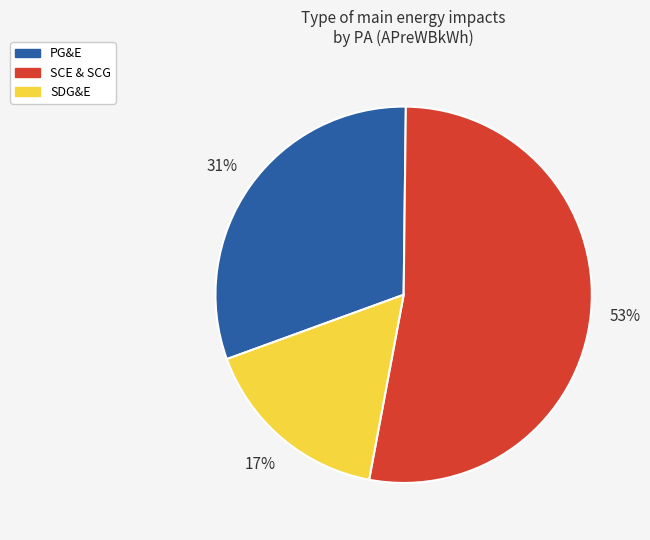

How many slices are in this pie chart?

3